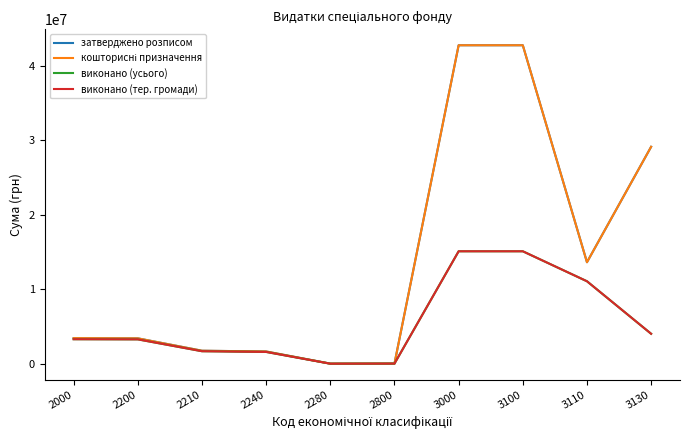

Reading left to right, list all the values displayed in this chart.

затверджено розписом: 3439771.3	3413436.3	1749378.3	1647592.0	16466.0	26335.0	42790181.5	42790181.5	13639948.5	29150233.0
кошторисні призначення: 3439771.3	3413436.3	1749378.3	1647592.0	16466.0	26335.0	42790181.5	42790181.5	13639948.5	29150233.0
виконано (усього): 3296373.4	3276597.7	1683211.4	1586986.3	6400.0	19775.7	15110052.9	15110052.9	11082763.5	4027289.4
виконано (тер. громади): 3296373.4	3276597.7	1683211.4	1586986.3	6400.0	19775.7	15110052.9	15110052.9	11082763.5	4027289.4